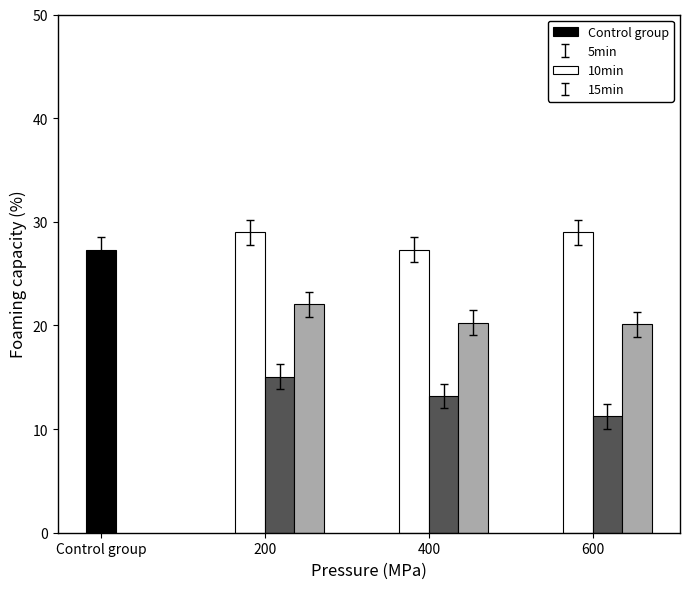

What is the difference between the 5min values at 400 and 200?

1.7